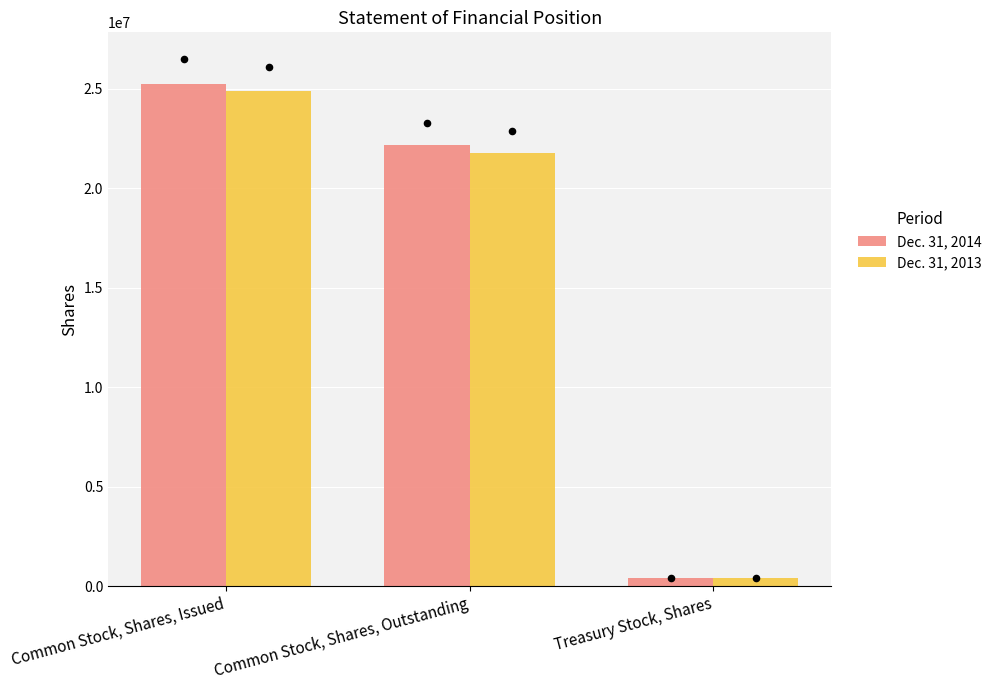

What is the total value across all series at Common Stock, Shares, Outstanding?

43960868